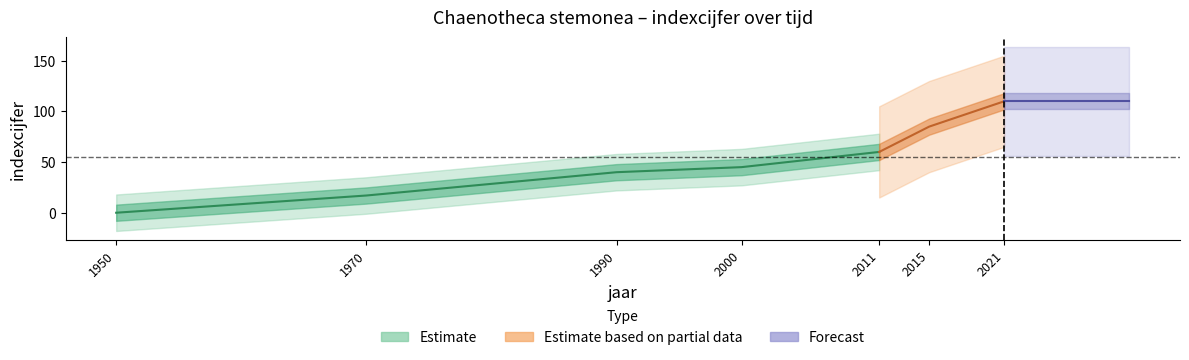

List the labels in order of value, largest first.

2021, 2015, 2011, 2000, 1990, 1970, 1950